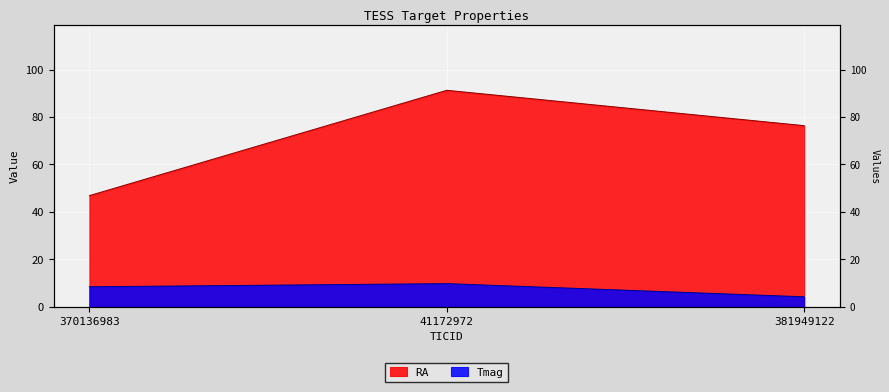

Reading left to right, what are all the values shown in this chart?

RA: 46.9	91.3	76.4
Tmag: 8.4	9.8	4.2